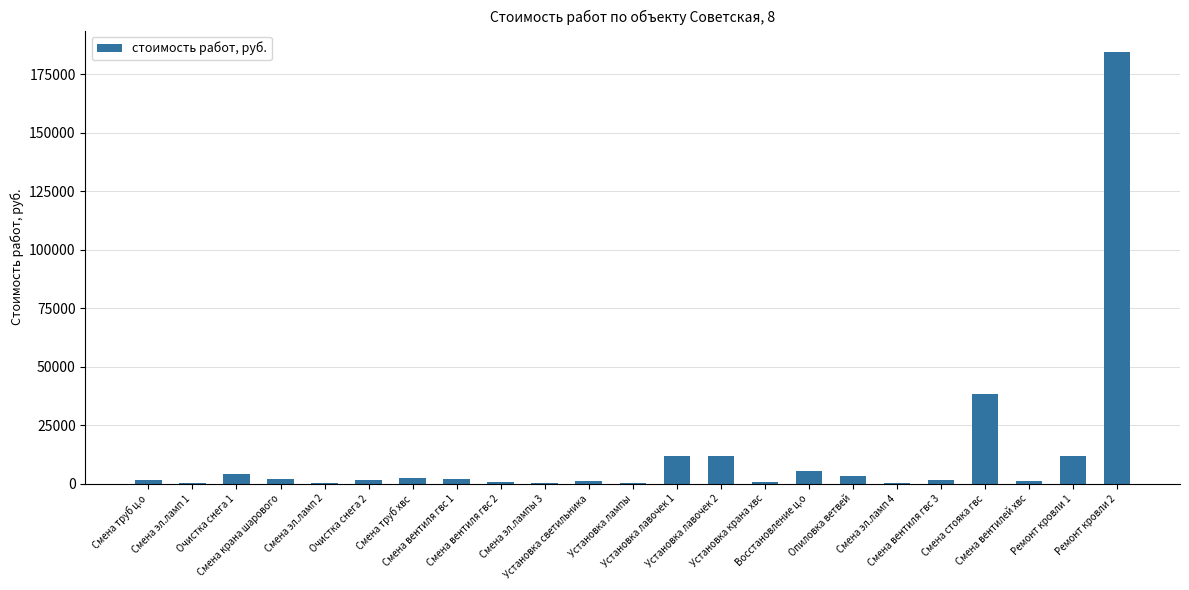

What is the sum of all values?

286348